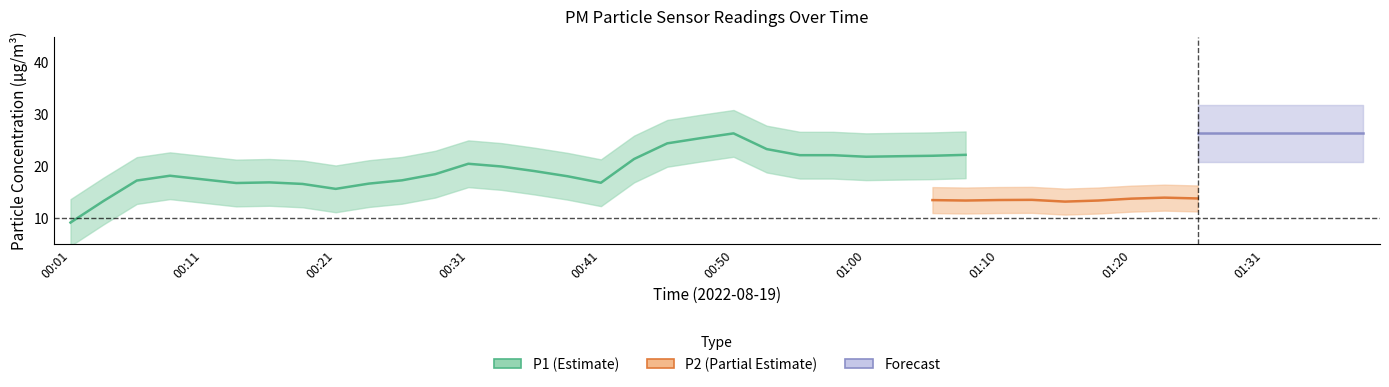

At which category is the sum across all series the highest?

01:36